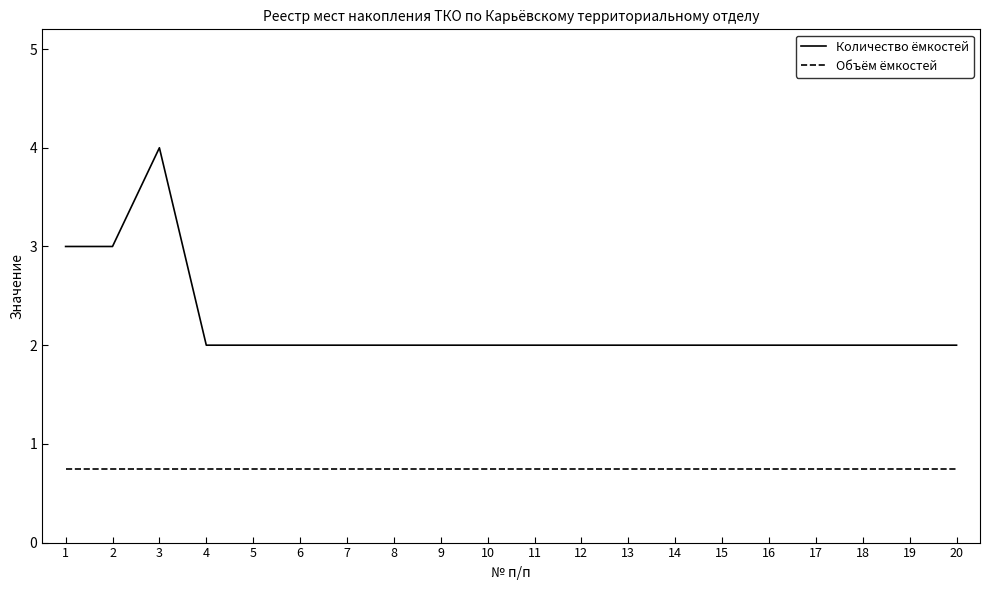

Reading left to right, transcribe all the data shown in this chart.

Количество ёмкостей: 3.0	3.0	4.0	2.0	2.0	2.0	2.0	2.0	2.0	2.0	2.0	2.0	2.0	2.0	2.0	2.0	2.0	2.0	2.0	2.0
Объём ёмкостей: 0.8	0.8	0.8	0.8	0.8	0.8	0.8	0.8	0.8	0.8	0.8	0.8	0.8	0.8	0.8	0.8	0.8	0.8	0.8	0.8